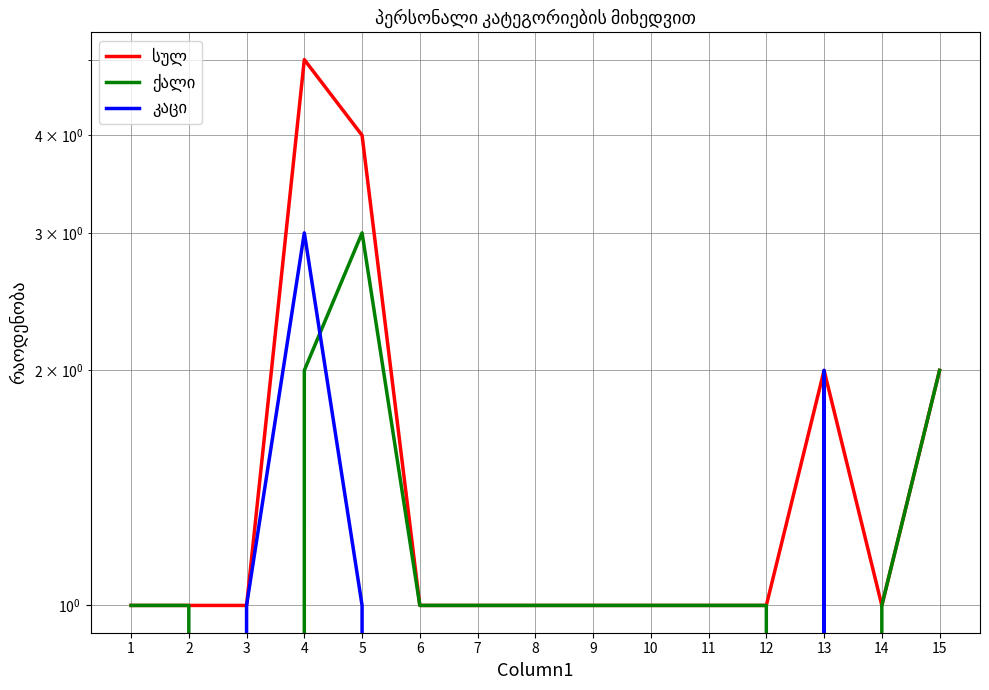

The ქალი series shows 4 at 4. True or false?

False